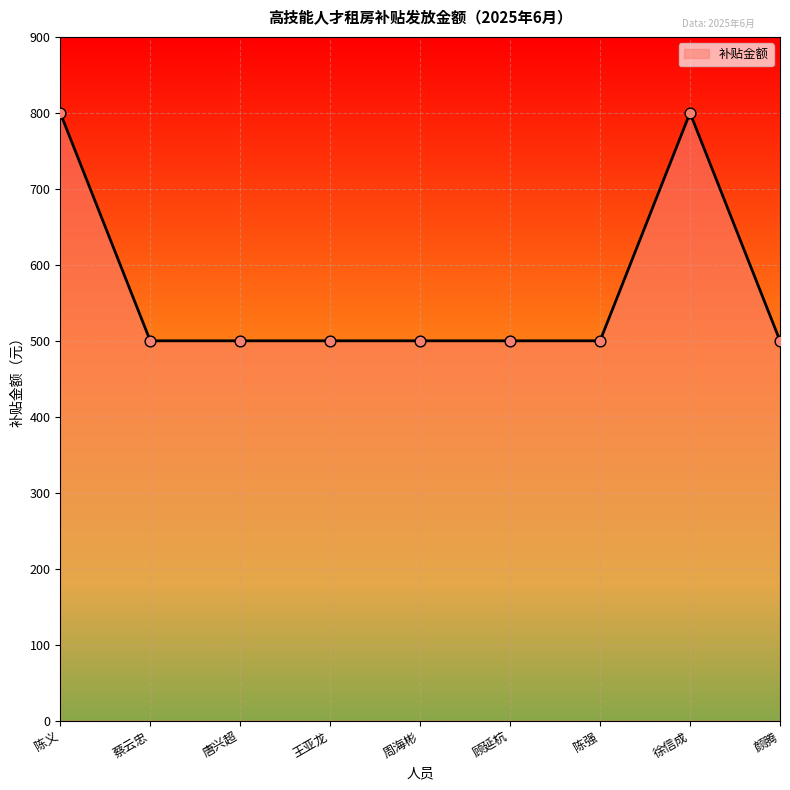

What is the ratio of the value at 陈义 to the value at 唐兴超?

1.6